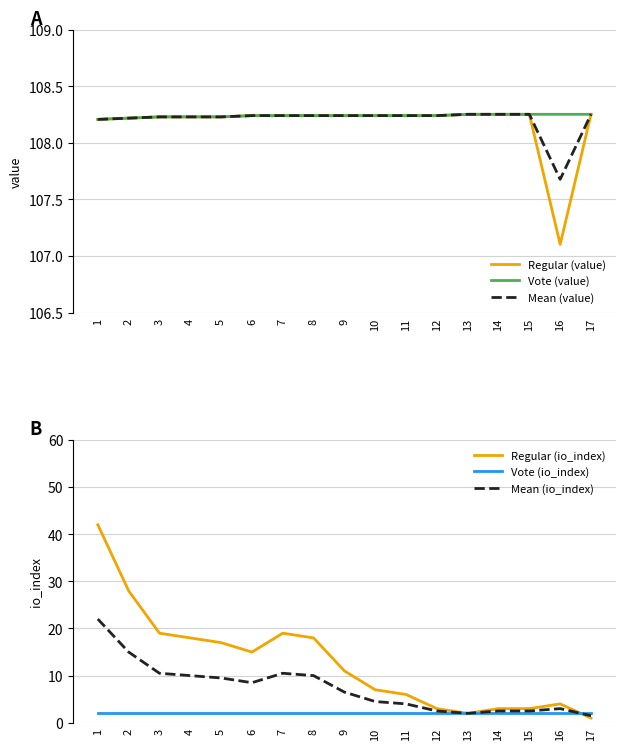

What is the maximum value shown in the chart?

108.3